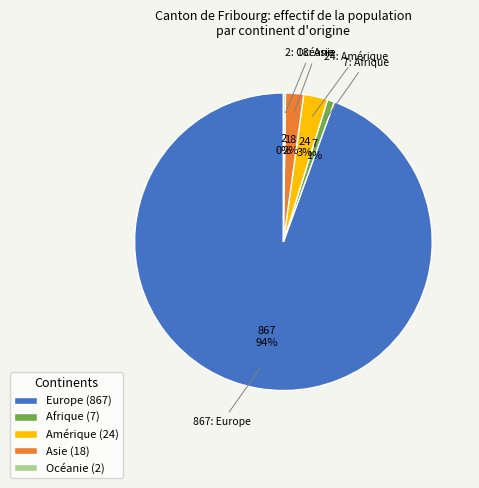

Is the sum of Europe (867) and Amérique (24) greater than half?

Yes